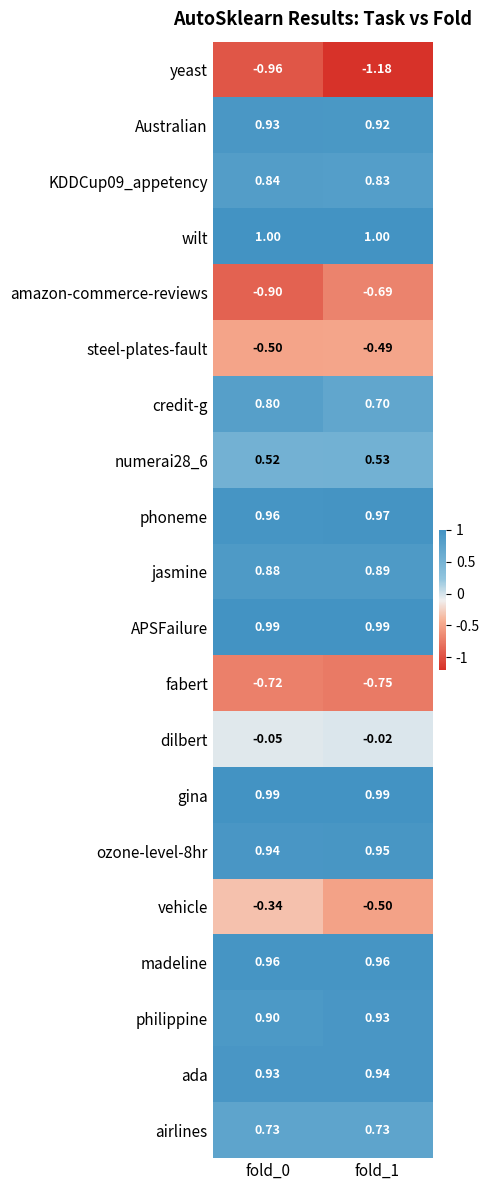

Which series has the largest total across all categories?

wilt